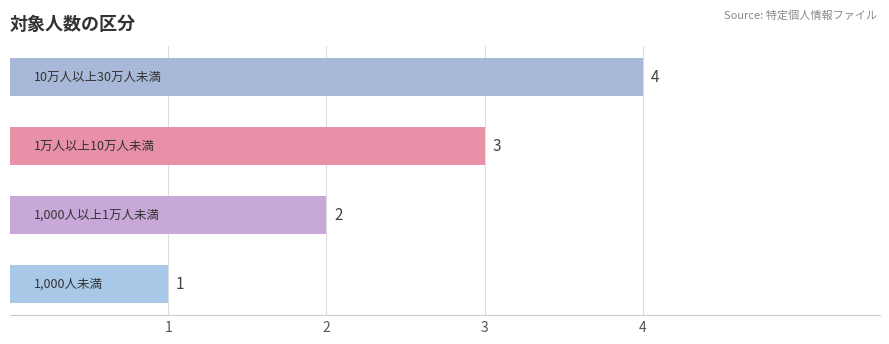

What is the sum of all values?

10